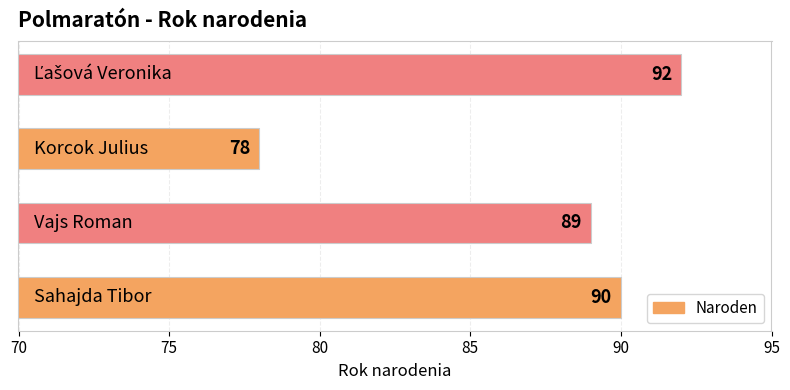

What is the smallest value displayed?

78